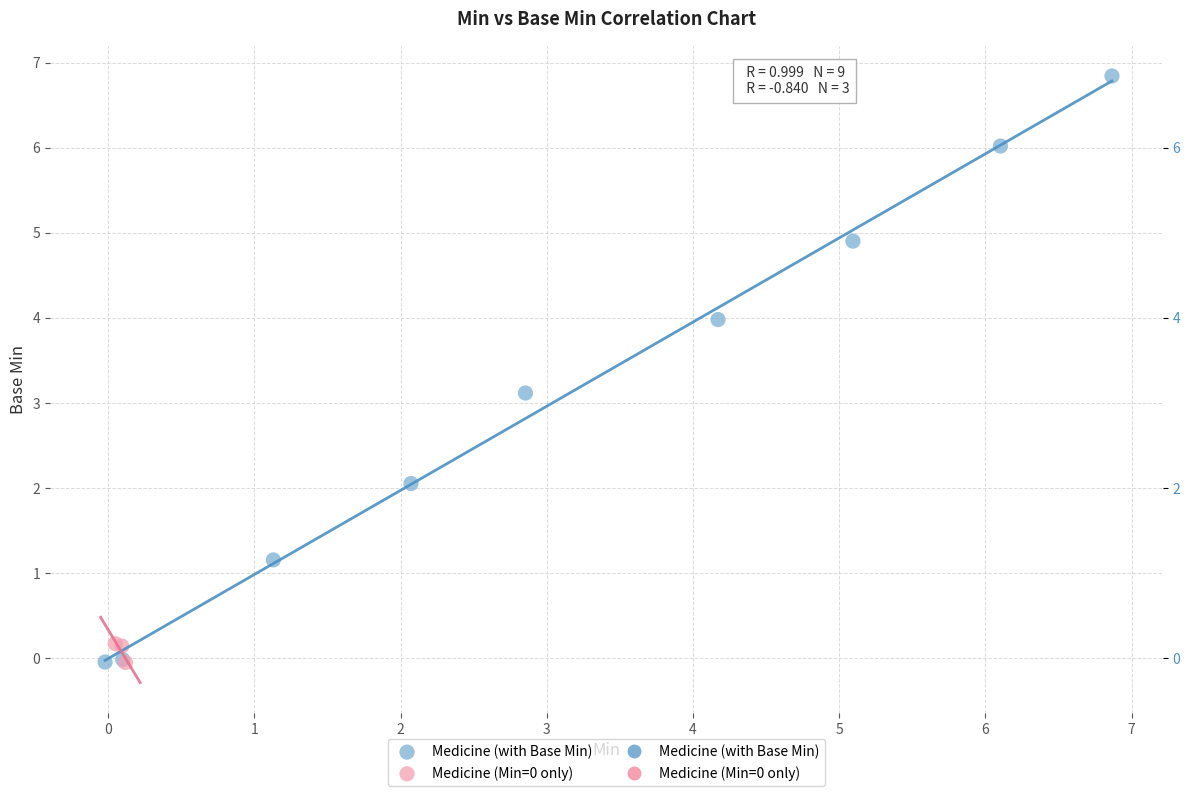

Which series contains the highest Y value?

Medicine (with Base Min)